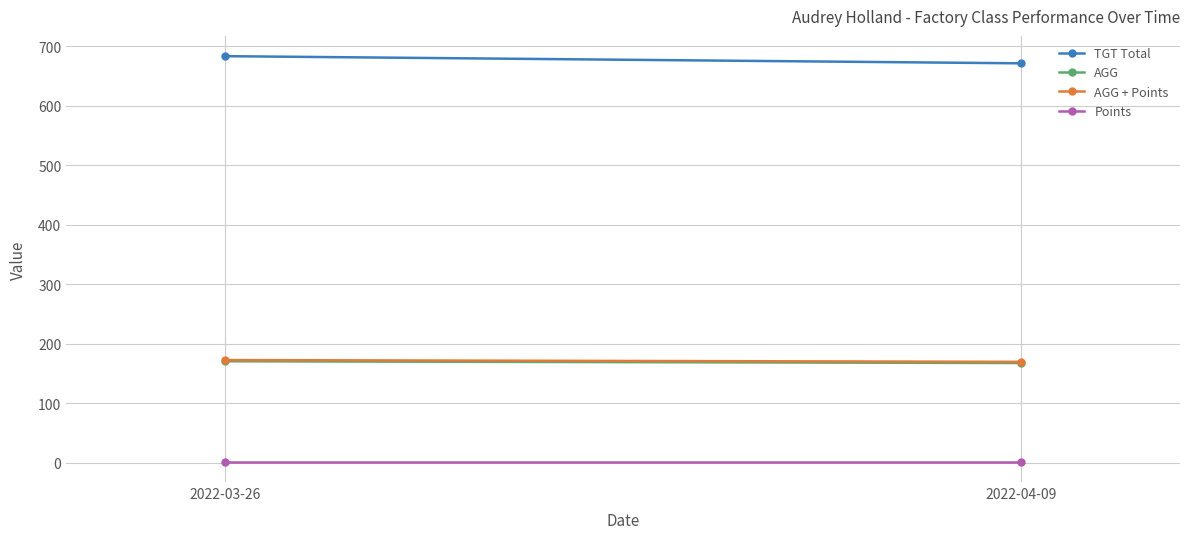

Count the number of data series in this chart.

4